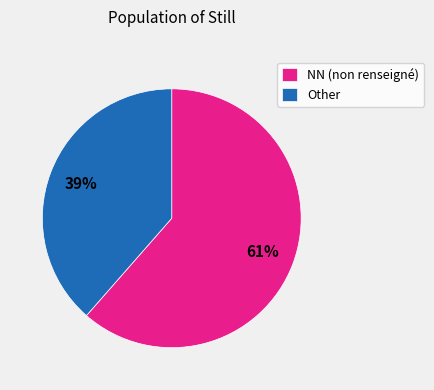

Count the number of slices in the pie.

2